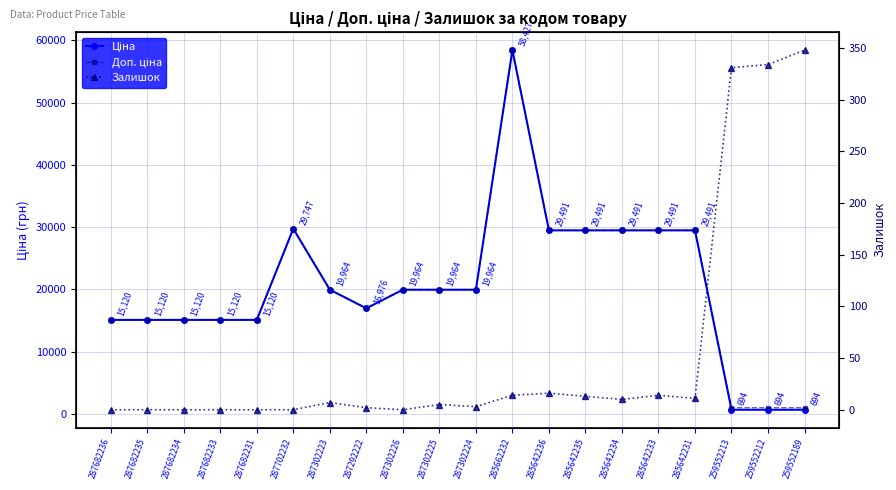

Which category has the lowest value across all series?

287682236